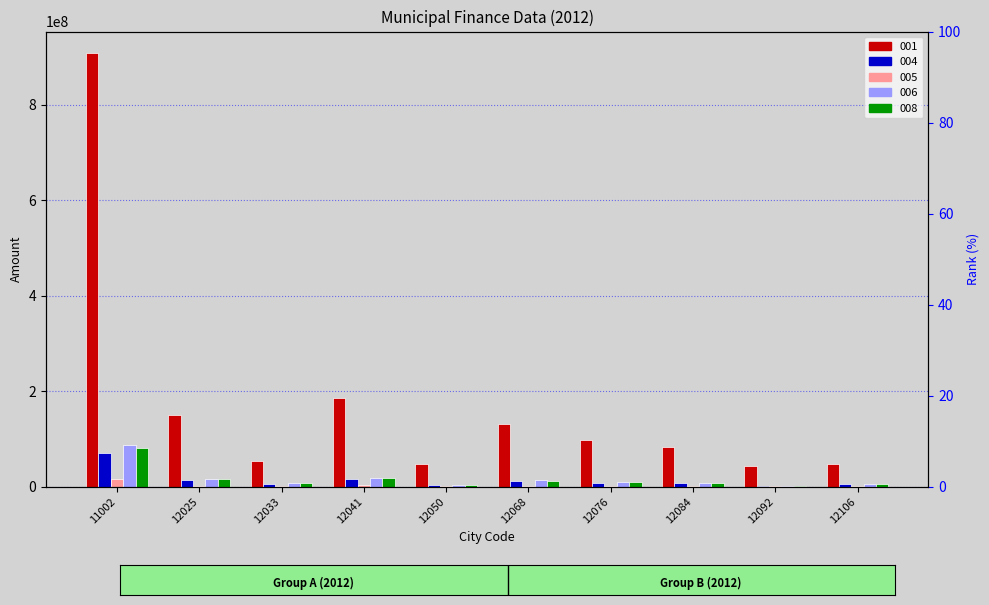

At which category is the sum across all series the highest?

11002